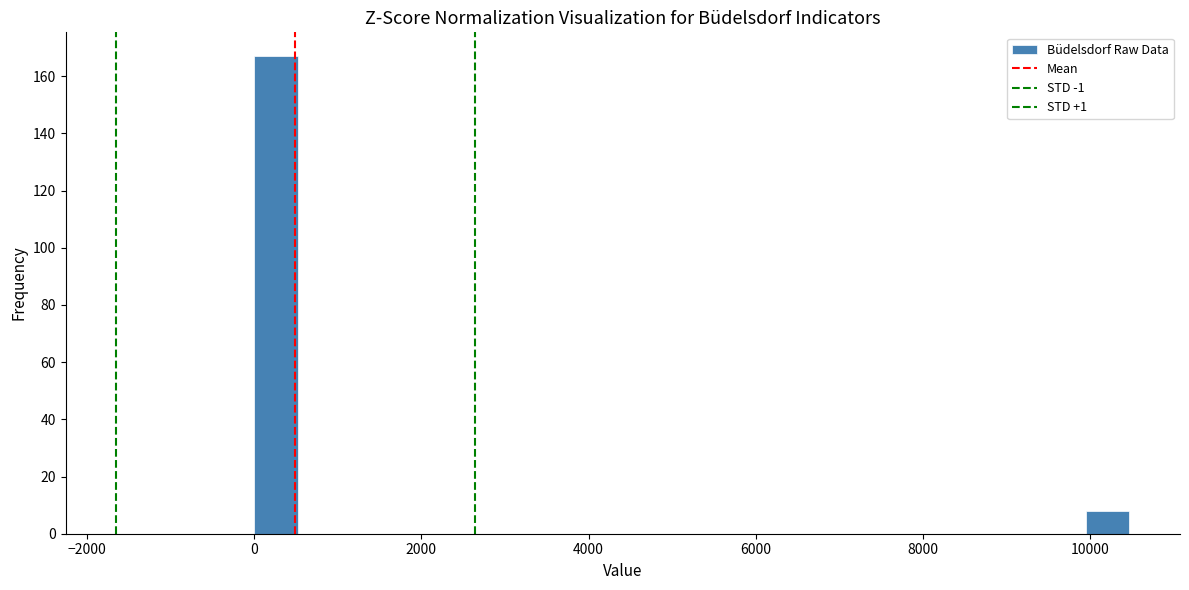

Read against the x-axis, roughly where is the centre of the tallest bar?

200